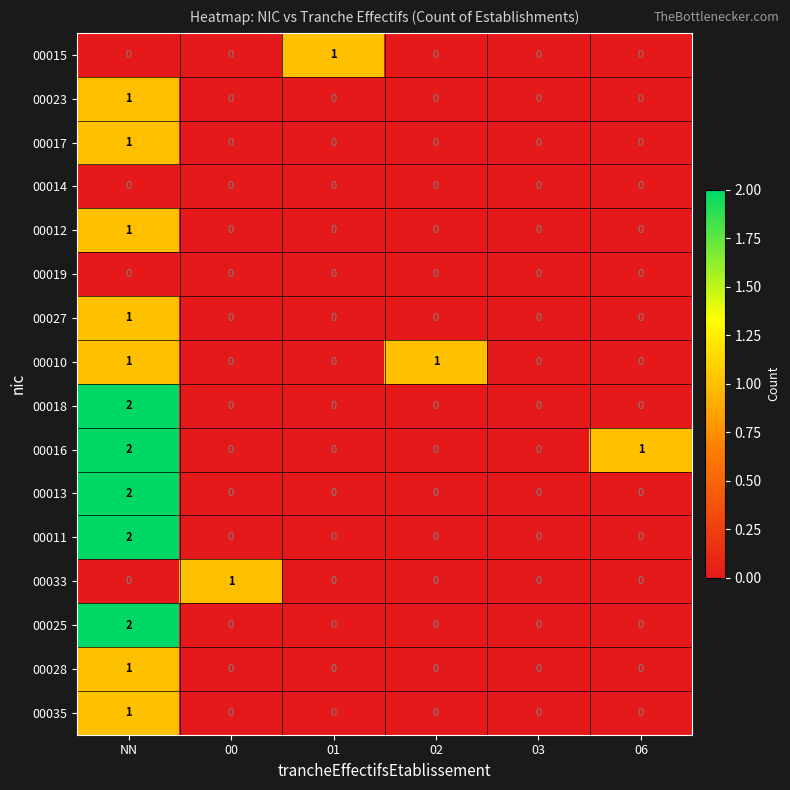

How many data points in 00023 are above 0?

1